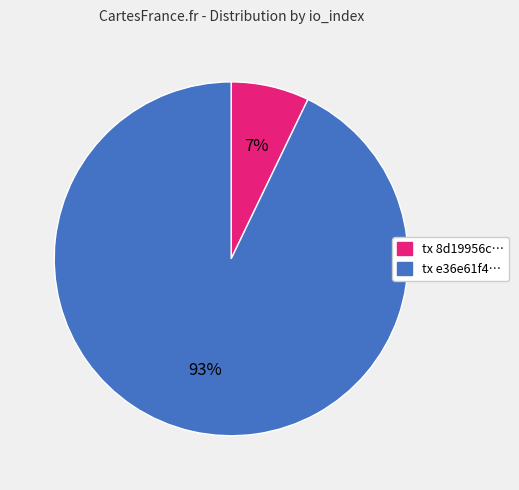

Which category accounts for the majority?

tx e36e61f4…